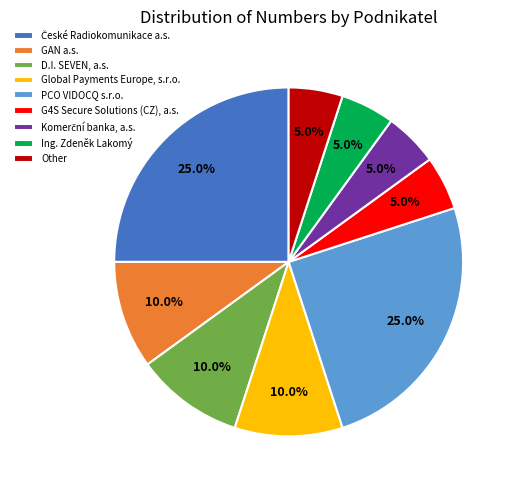

Combined, what portion of the pie is Ing. Zdeněk Lakomý and GAN a.s.?

15.0%